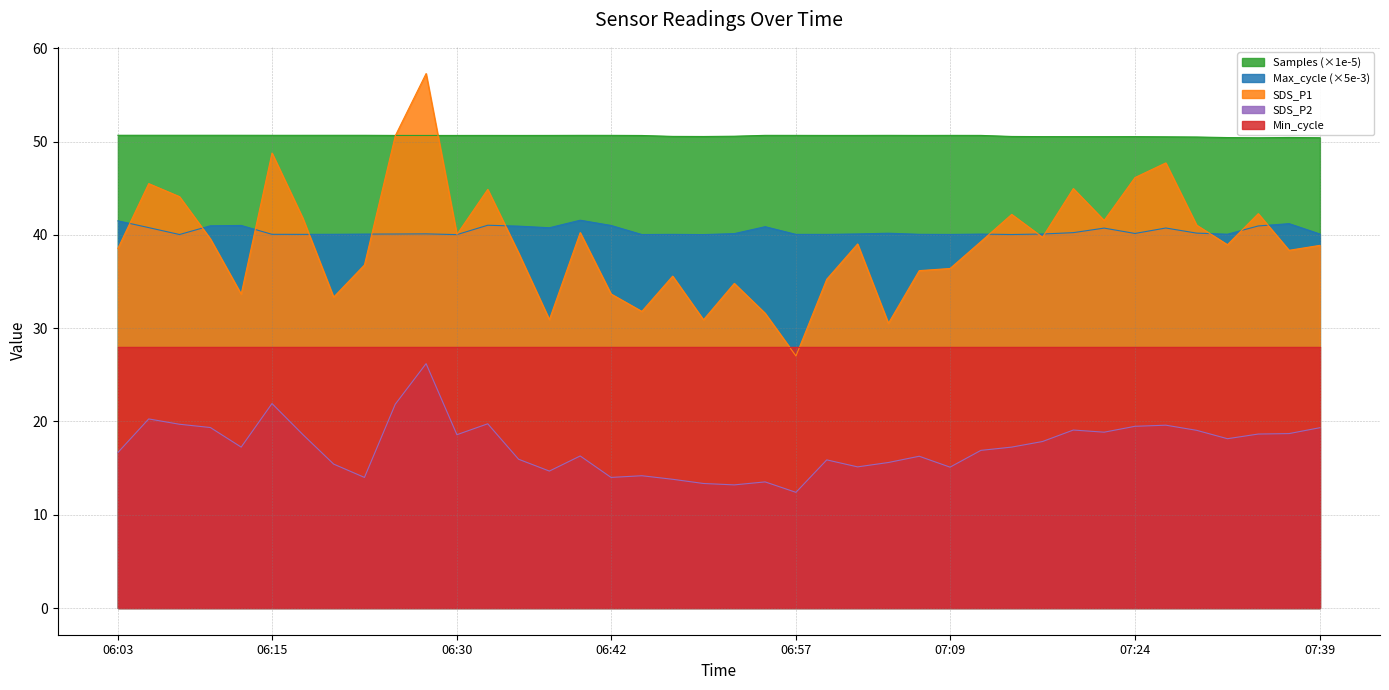

True or false: Samples and SDS_P2 intersect in this chart.

False